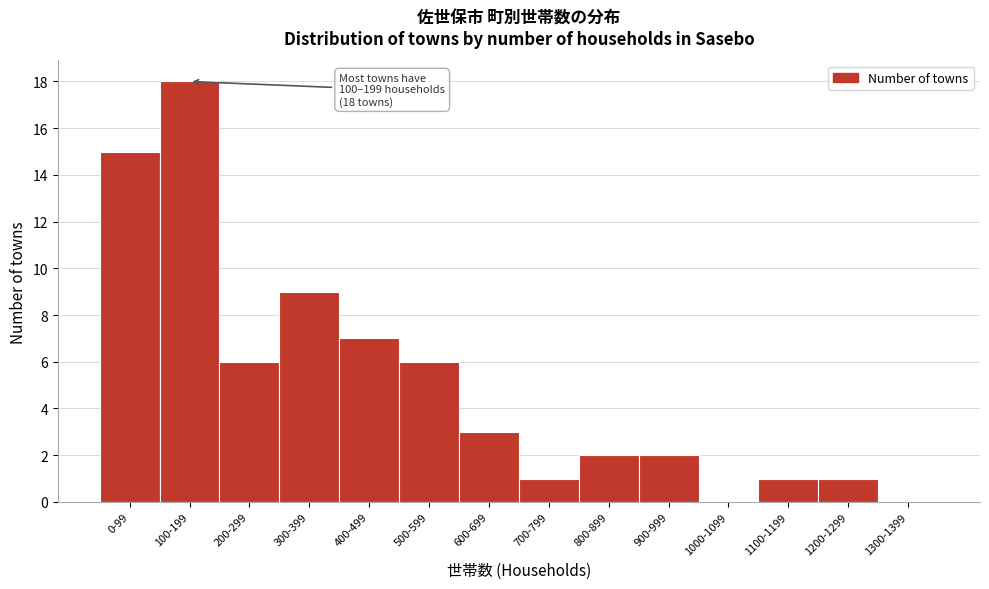

Reading left to right, what are all the values shown in this chart?

0-99=15	100-199=18	200-299=6	300-399=9	400-499=7	500-599=6	600-699=3	700-799=1	800-899=2	900-999=2	1000-1099=0	1100-1199=1	1200-1299=1	1300-1399=0